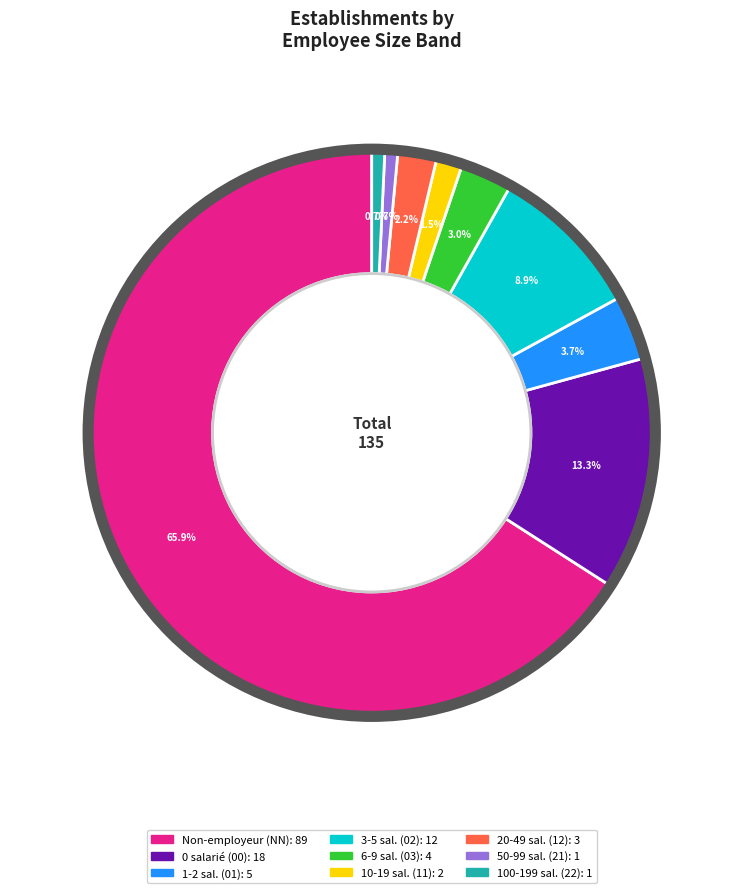

Is there a majority slice in this chart?

Yes